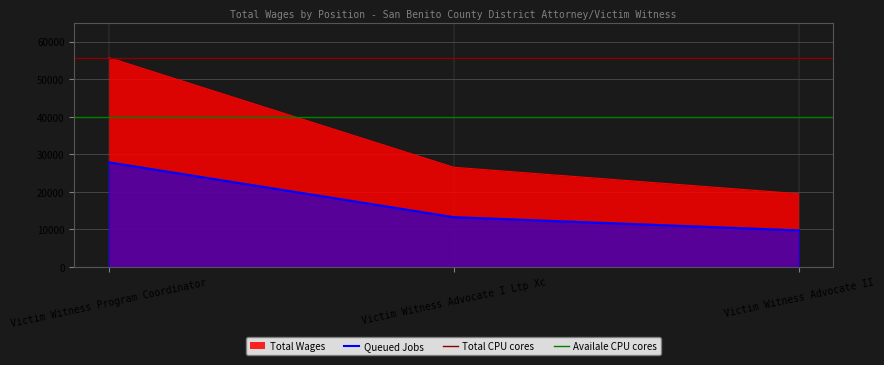

What is the value of the 3rd point from the left?

19514